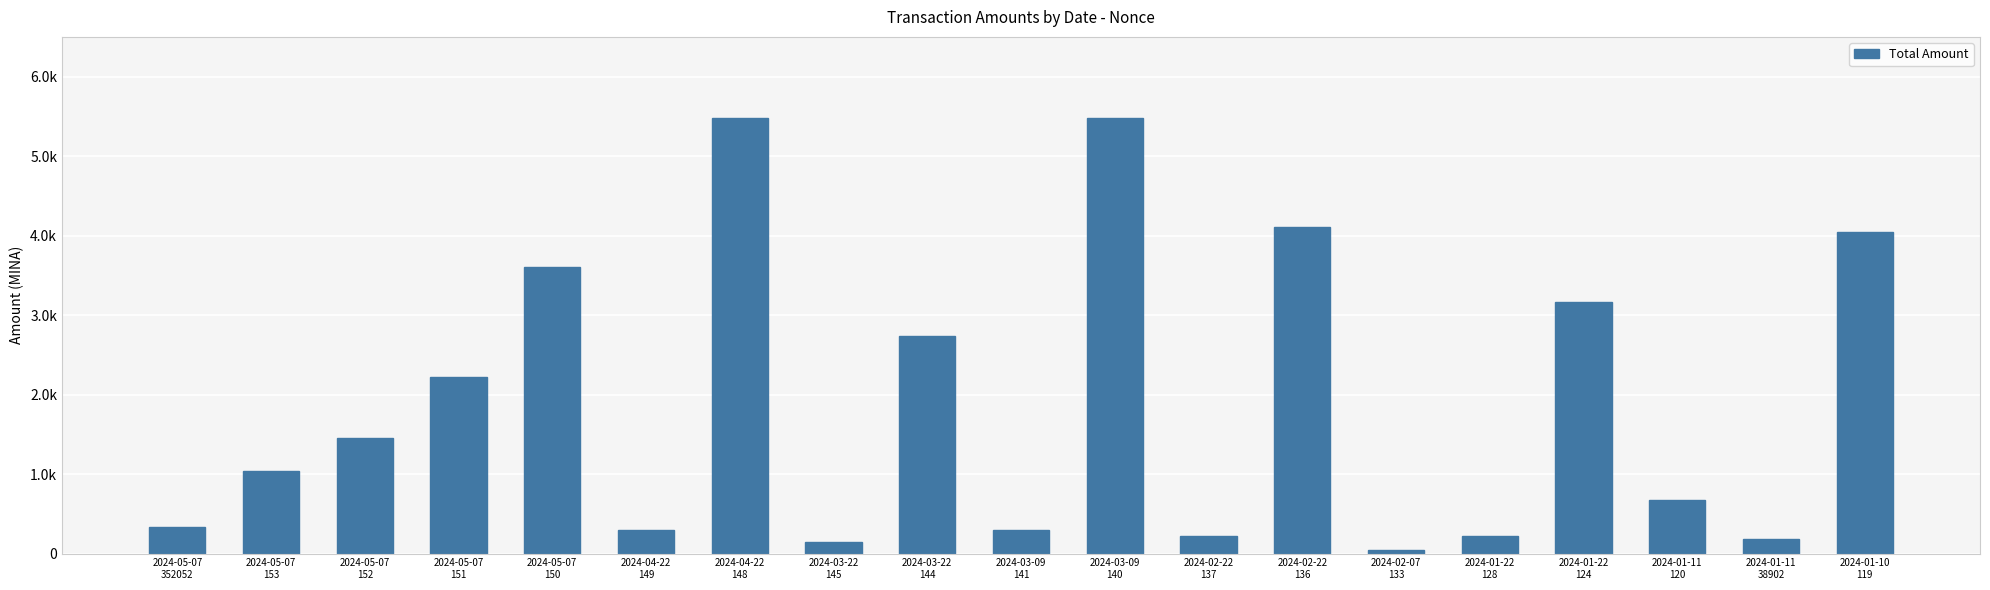

Reading left to right, transcribe all the data shown in this chart.

2024-05-07
352052=333.0	2024-05-07
153=1039.0	2024-05-07
152=1452.0	2024-05-07
151=2217.2	2024-05-07
150=3600.0	2024-04-22
149=290.0	2024-04-22
148=5477.4	2024-03-22
145=144.0	2024-03-22
144=2736.6	2024-03-09
141=290.0	2024-03-09
140=5475.0	2024-02-22
137=216.0	2024-02-22
136=4105.1	2024-02-07
133=40.0	2024-01-22
128=216.0	2024-01-22
124=3166.8	2024-01-11
120=670.5	2024-01-11
38902=180.0	2024-01-10
119=4044.5